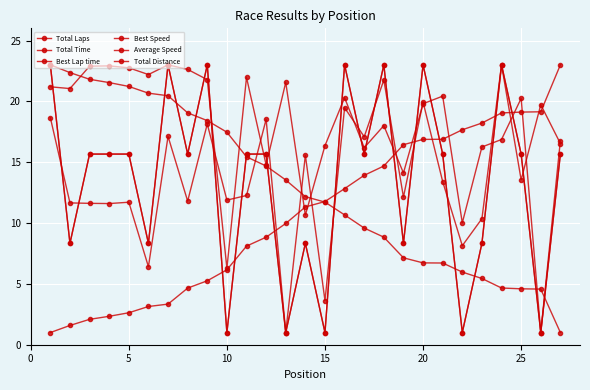

At how many categories does at least one series exceed 13?

27